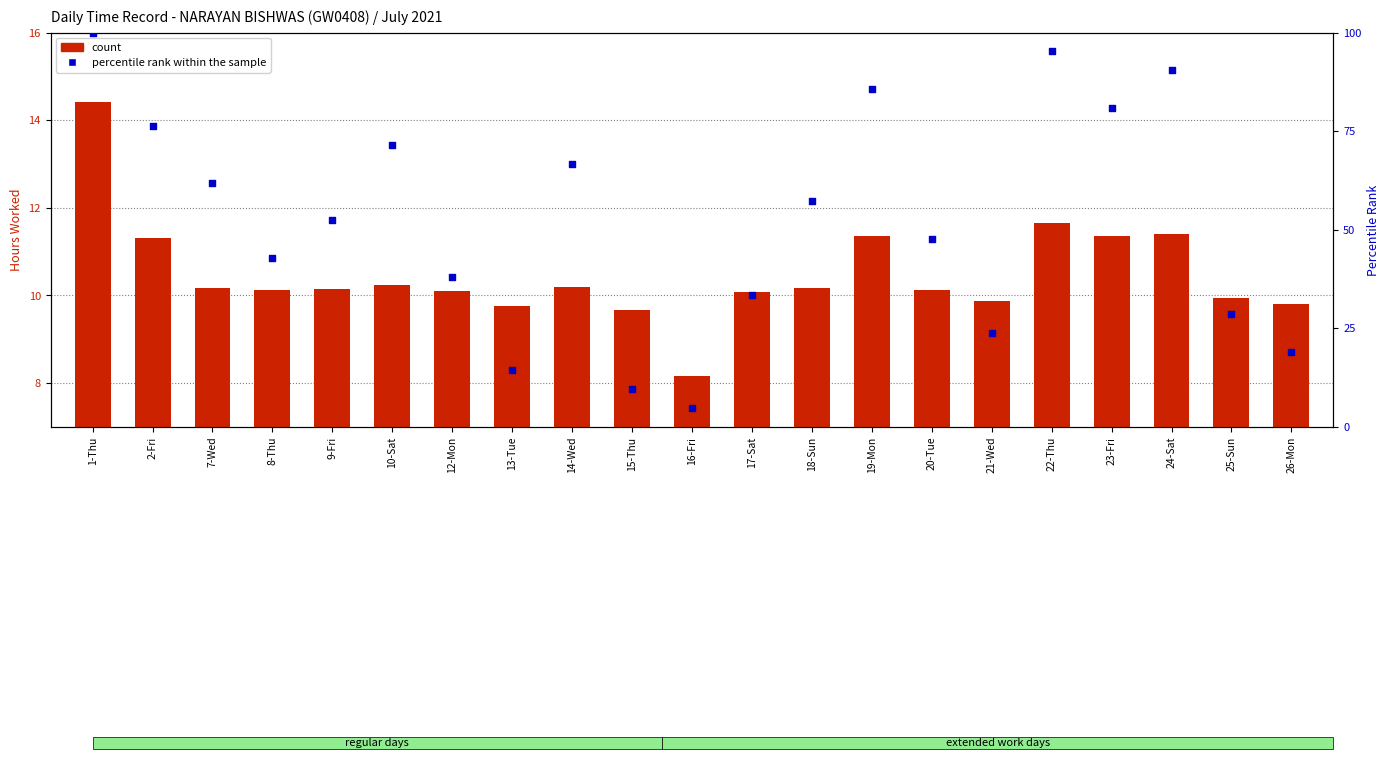

What is the total value across all series at 18-Sun?

67.3